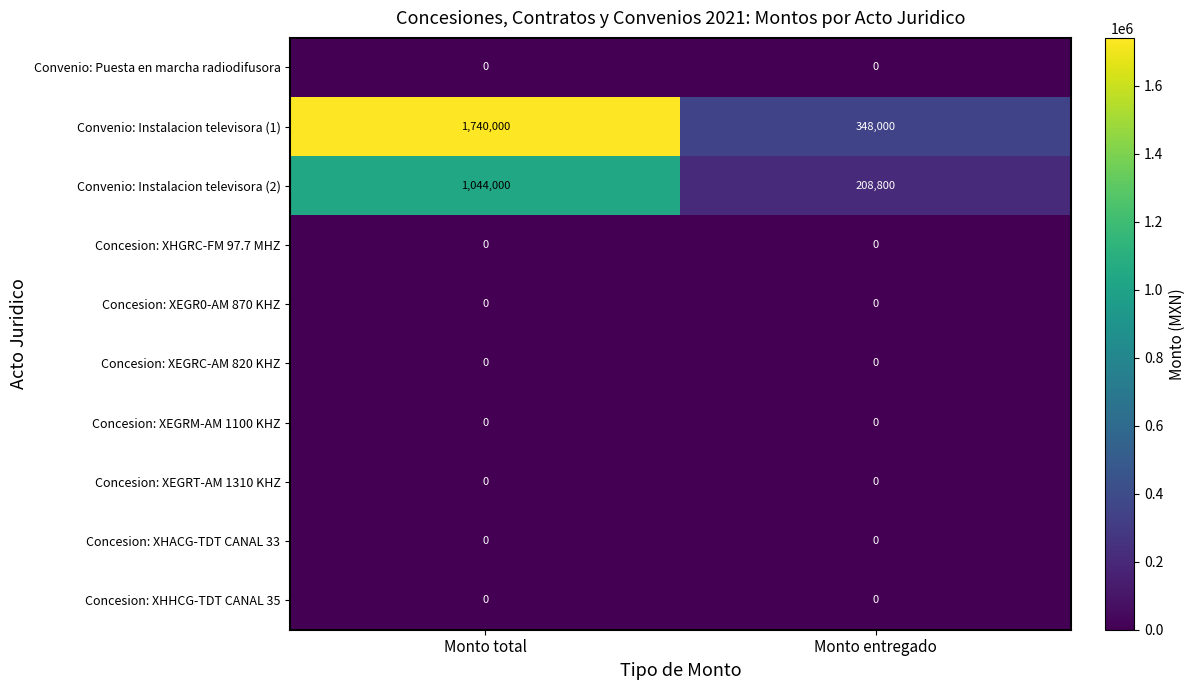

Which label corresponds to the largest value in the chart?

Monto total